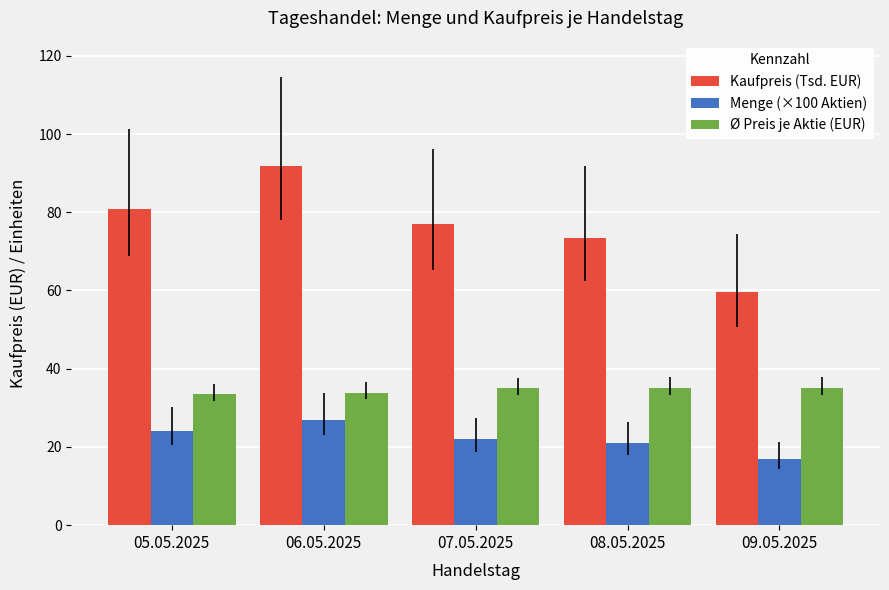

What is the maximum value shown in the chart?

91.7